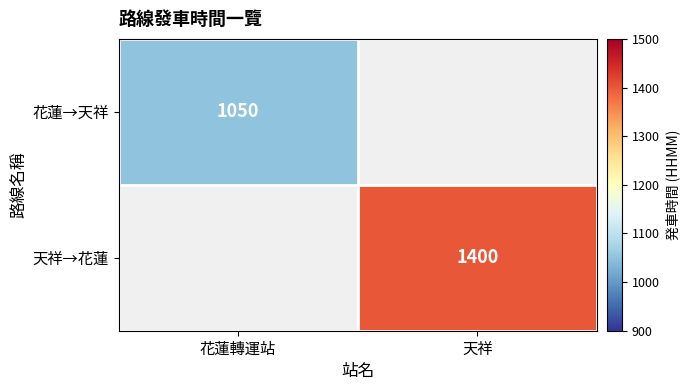

What is the minimum value shown in the chart?

1050.0